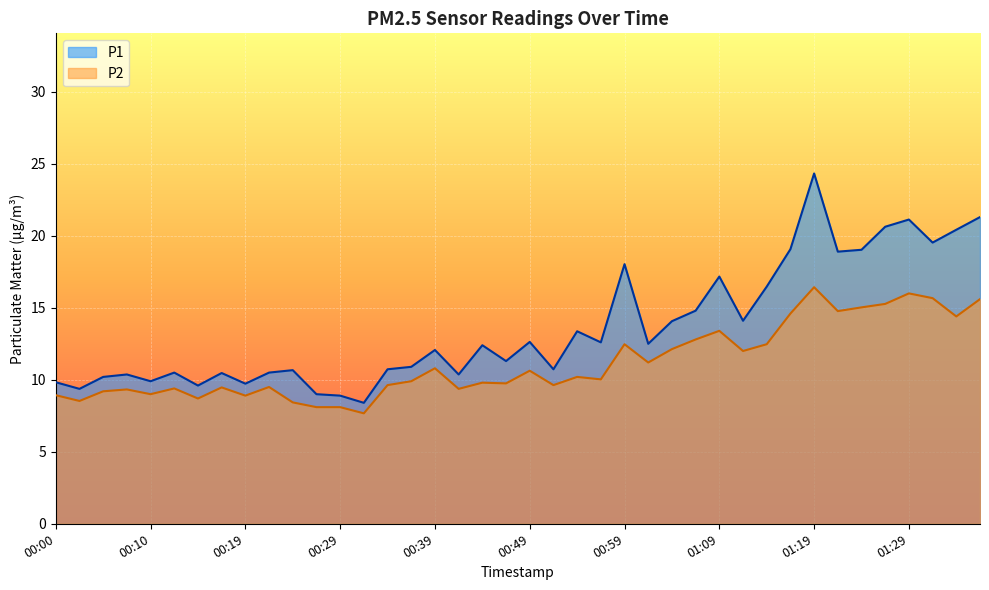

Reading left to right, extract all data points from this chart.

P1: 00:00=9.8	00:02=9.4	00:05=10.2	00:07=10.4	00:10=9.9	00:12=10.5	00:15=9.6	00:17=10.5	00:19=9.7	00:22=10.5	00:24=10.7	00:27=9.0	00:29=8.9	00:32=8.4	00:34=10.7	00:36=10.9	00:39=12.1	00:41=10.4	00:44=12.4	00:46=11.3	00:49=12.6	00:52=10.7	00:54=13.4	00:57=12.6	00:59=18.0	01:02=12.5	01:04=14.1	01:06=14.8	01:09=17.2	01:11=14.1	01:14=16.5	01:16=19.1	01:19=24.3	01:21=18.9	01:24=19.0	01:26=20.6	01:29=21.1	01:31=19.5	01:34=20.4	01:36=21.3
P2: 00:00=8.9	00:02=8.5	00:05=9.2	00:07=9.3	00:10=9.0	00:12=9.4	00:15=8.7	00:17=9.5	00:19=8.9	00:22=9.5	00:24=8.4	00:27=8.1	00:29=8.1	00:32=7.7	00:34=9.6	00:36=9.9	00:39=10.8	00:41=9.4	00:44=9.8	00:46=9.8	00:49=10.6	00:52=9.6	00:54=10.2	00:57=10.0	00:59=12.5	01:02=11.2	01:04=12.1	01:06=12.8	01:09=13.4	01:11=12.0	01:14=12.5	01:16=14.6	01:19=16.4	01:21=14.8	01:24=15.0	01:26=15.3	01:29=16.0	01:31=15.7	01:34=14.4	01:36=15.6